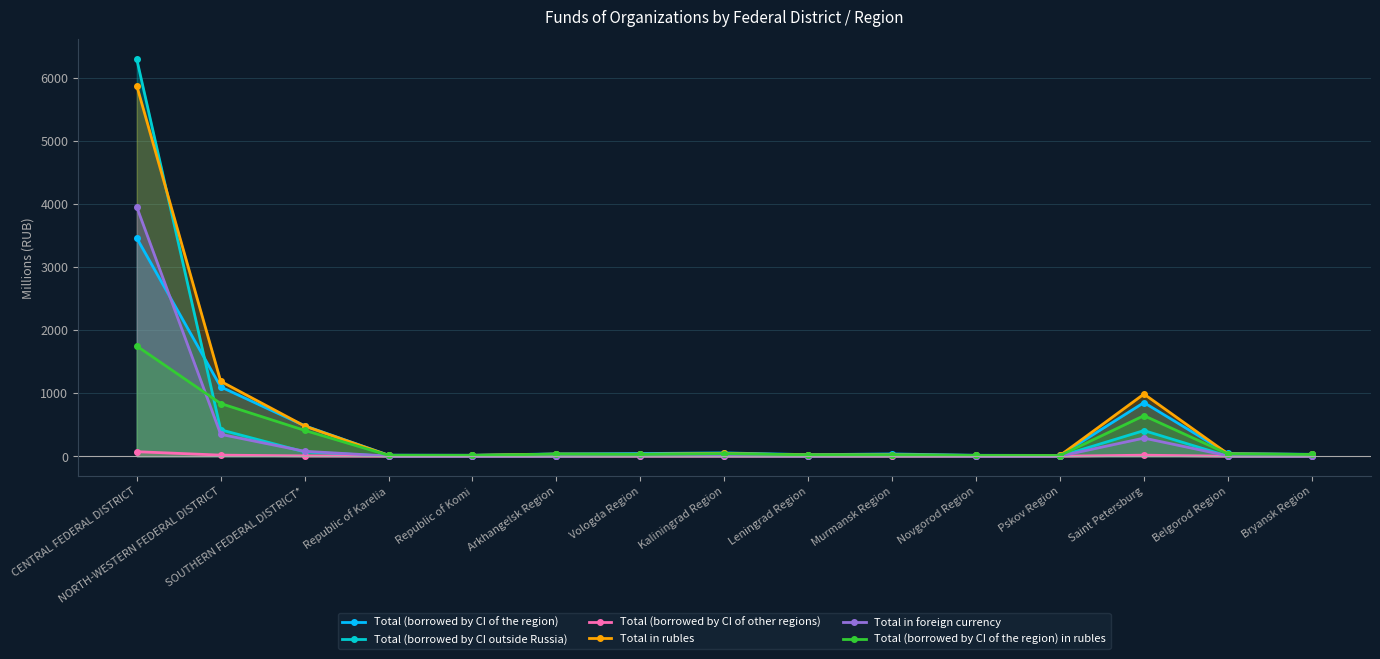

What is the approximate value of Total in rubles at Murmansk Region?

21.8